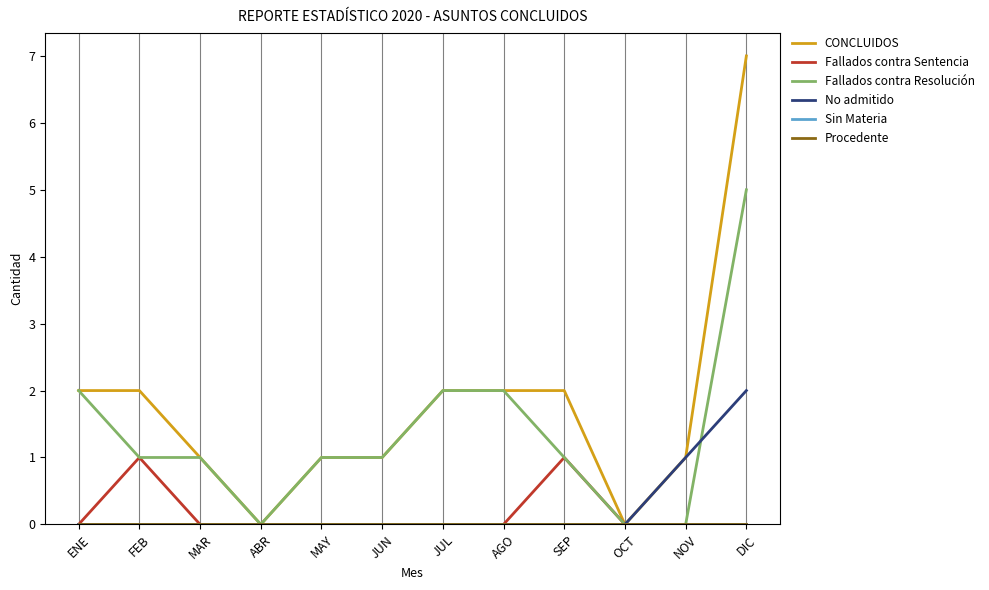

Does the chart have visible grid lines?

Yes